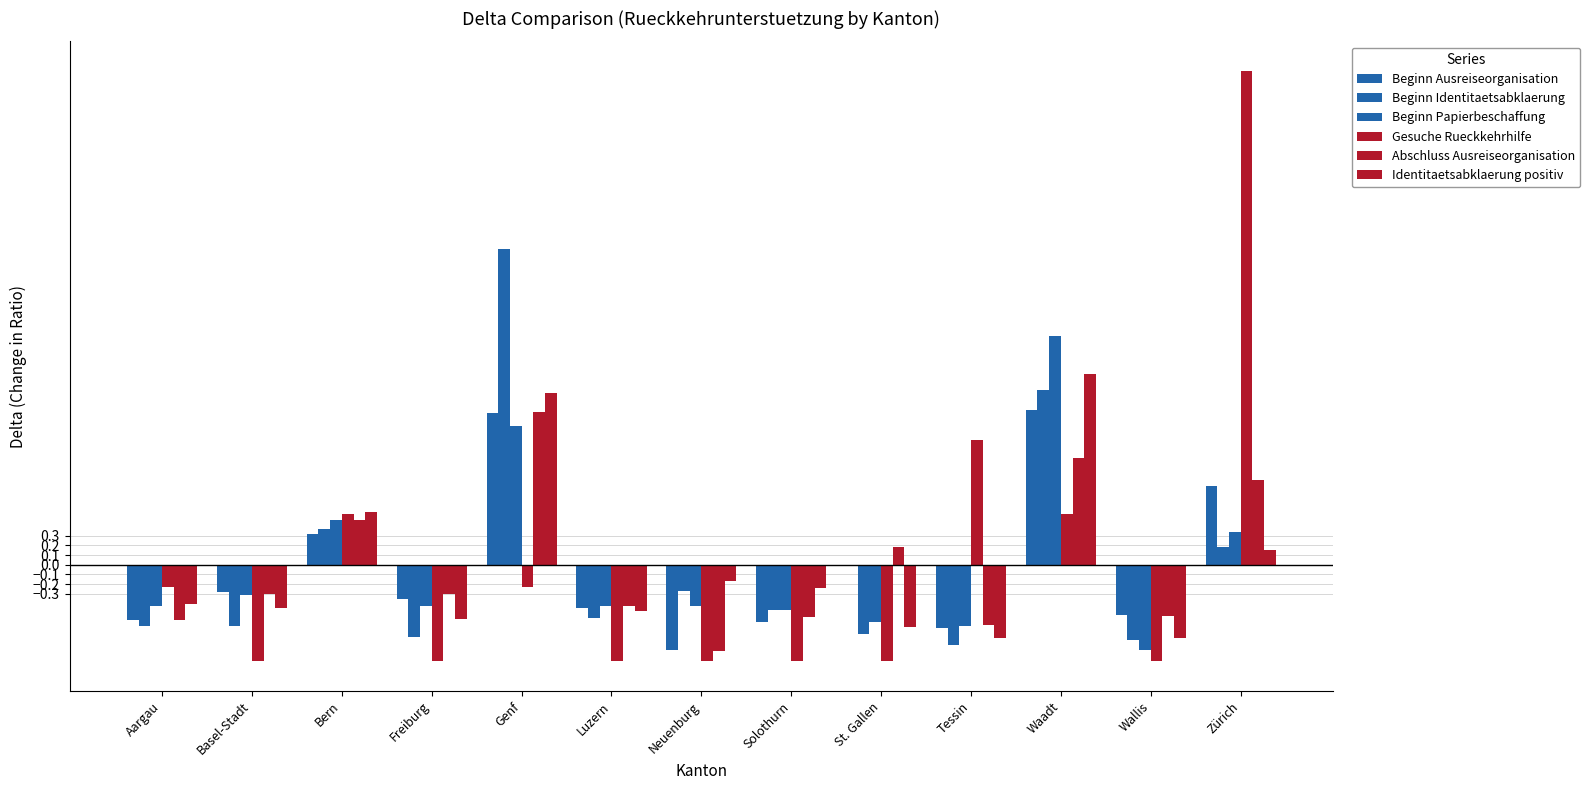

Are the bars grouped side by side (vs. stacked)?

Yes